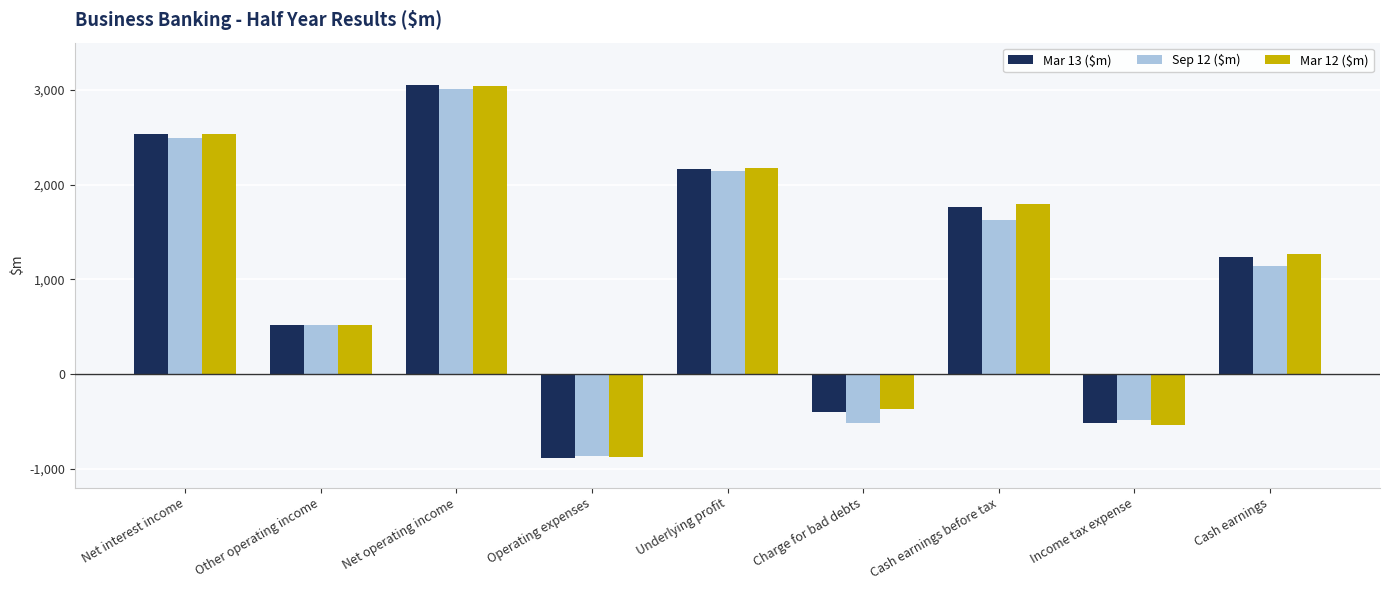

Where does the Sep 12 ($m) series first go above 1145?

Net interest income